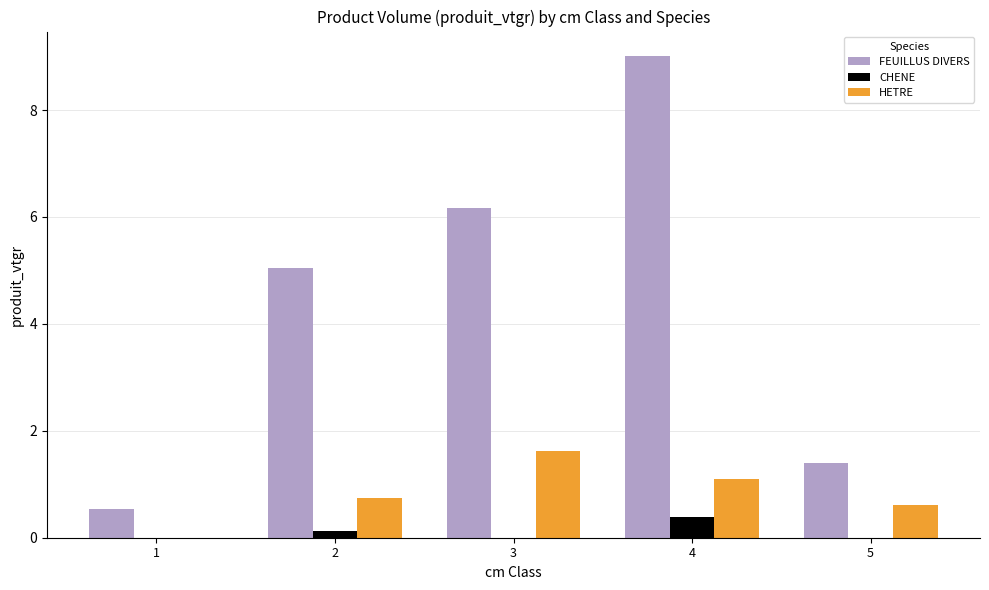

Is it true that FEUILLUS DIVERS equals 9.1 at 3?

False